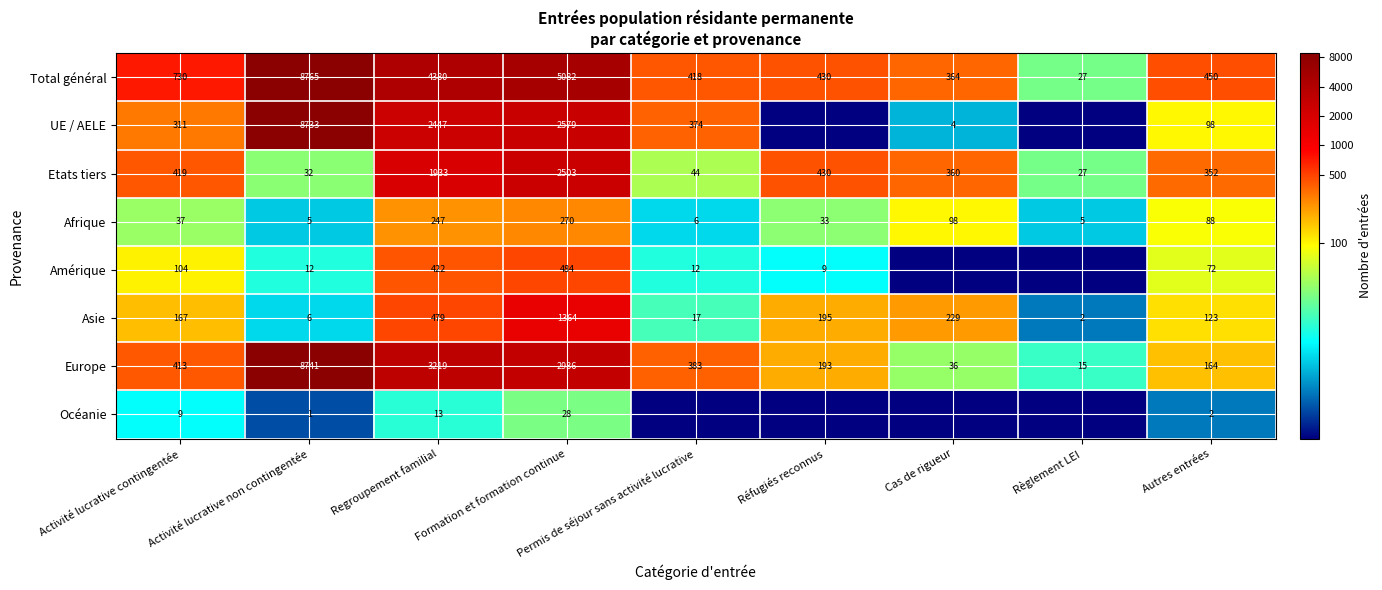

Rank the categories by Europe value from highest to lowest.

Activité lucrative non contingentée, Regroupement familial, Formation et formation continue, Activité lucrative contingentée, Permis de séjour sans activité lucrative, Réfugiés reconnus, Autres entrées, Cas de rigueur, Règlement LEI